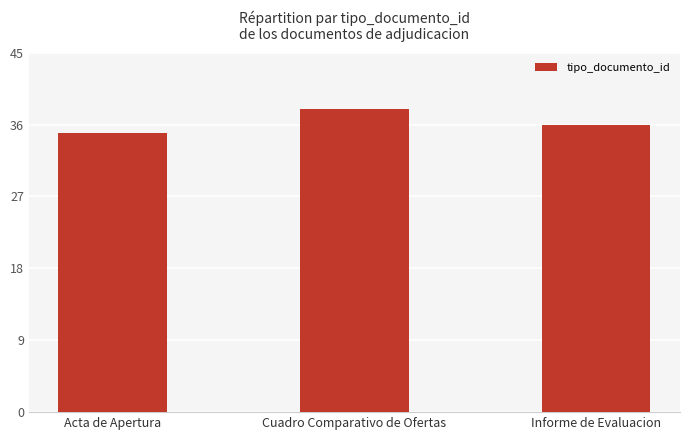

What is the change in value from Cuadro Comparativo de Ofertas to Informe de Evaluacion?

-2